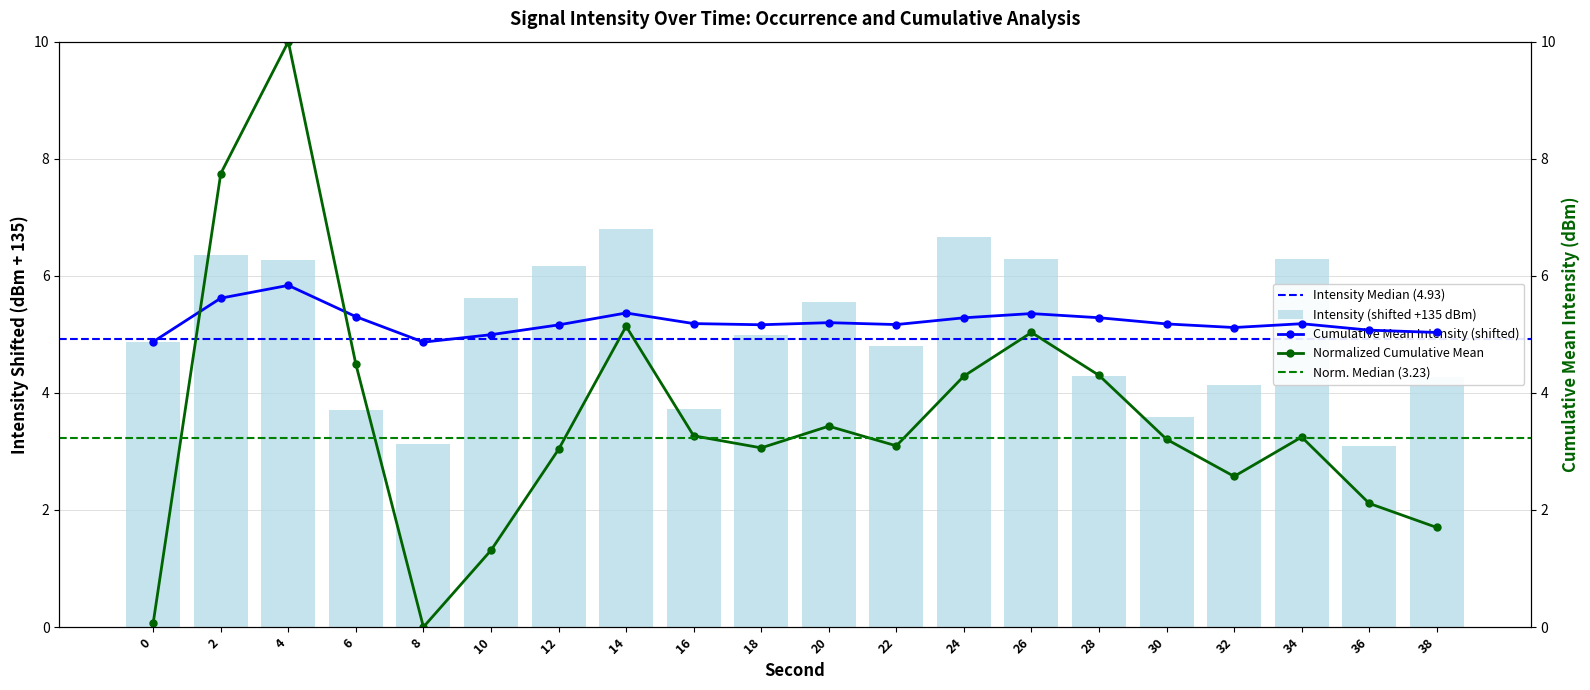

Reading left to right, what are all the values shown in this chart?

4.9	6.4	6.3	3.7	3.1	5.6	6.2	6.8	3.7	5.0	5.6	4.8	6.7	6.3	4.3	3.6	4.1	6.3	3.1	4.3